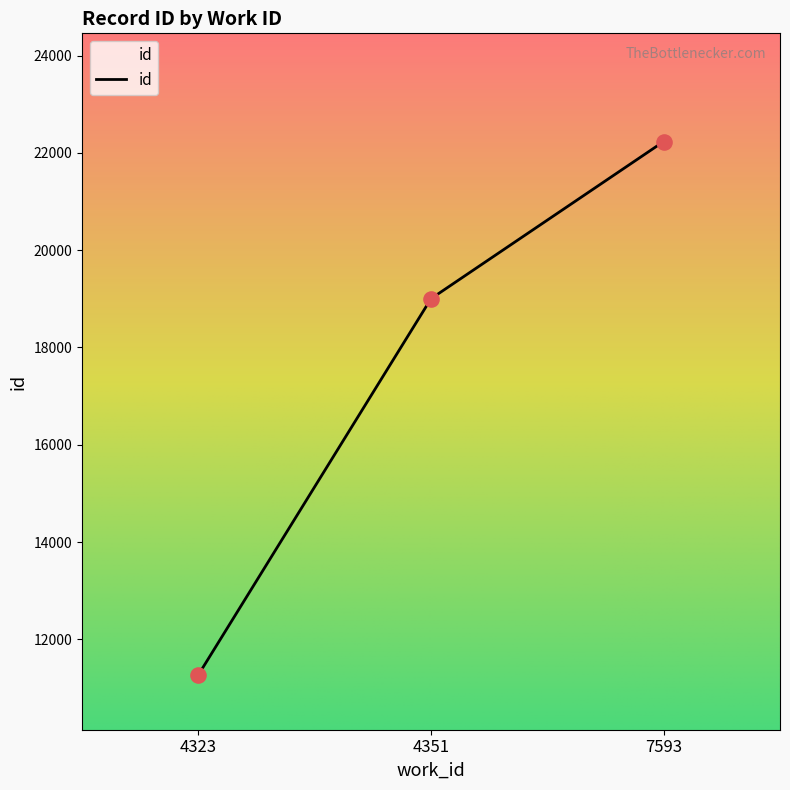

What is the ratio of the value at 4351 to the value at 7593?

0.9